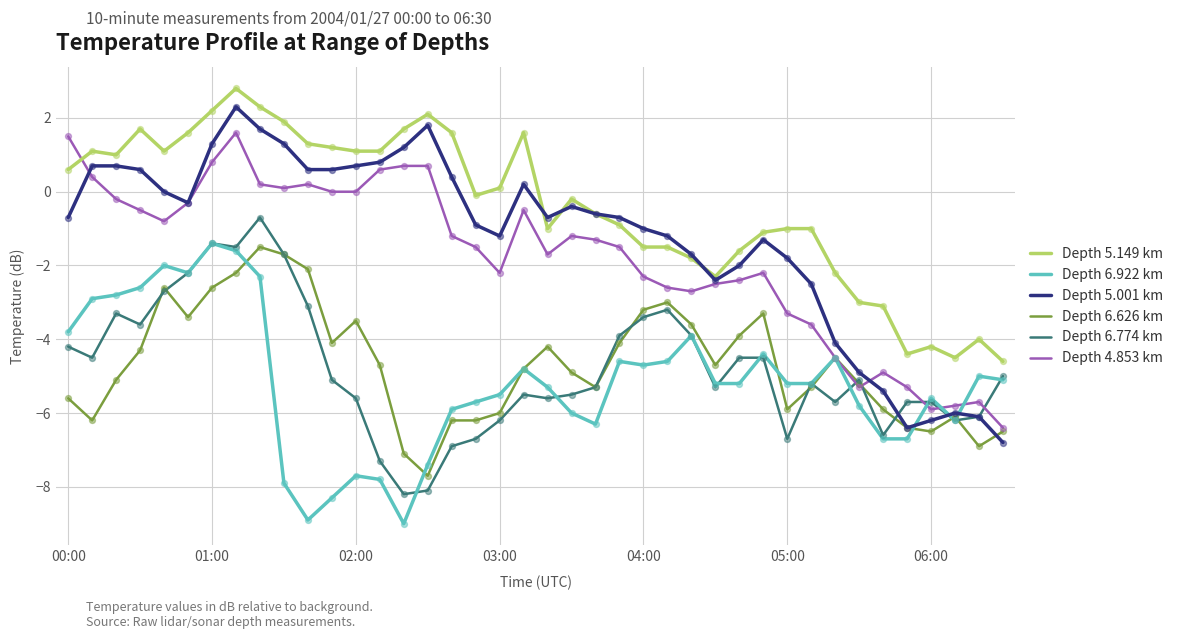

What are all the series names shown in the legend?

Depth 5.149 km, Depth 6.922 km, Depth 5.001 km, Depth 6.626 km, Depth 6.774 km, Depth 4.853 km